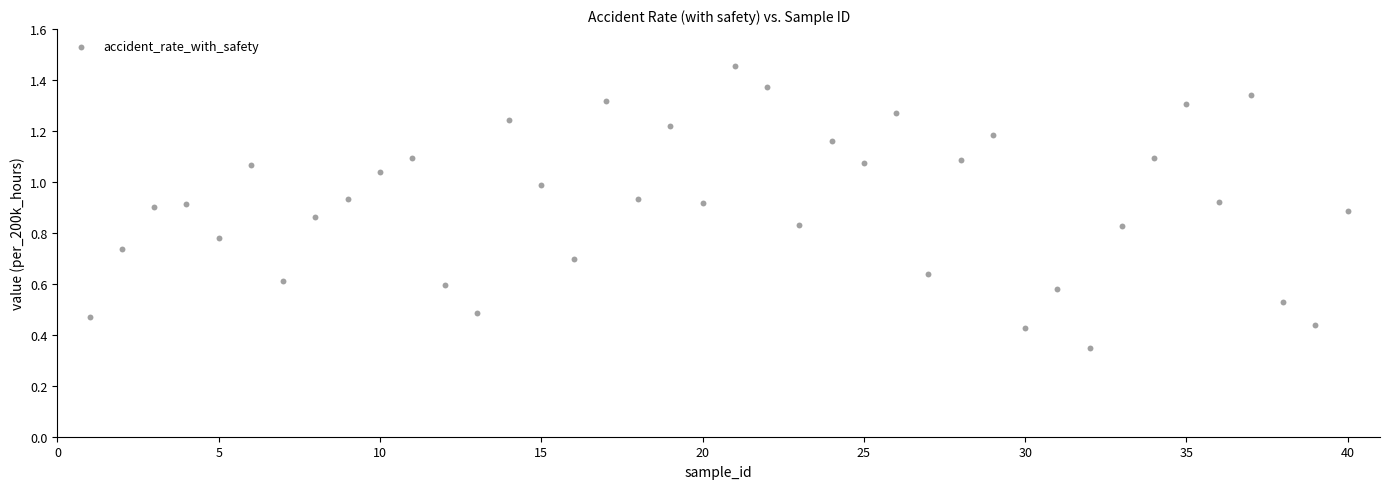

What is the range of X values (max minus min)?

39.0